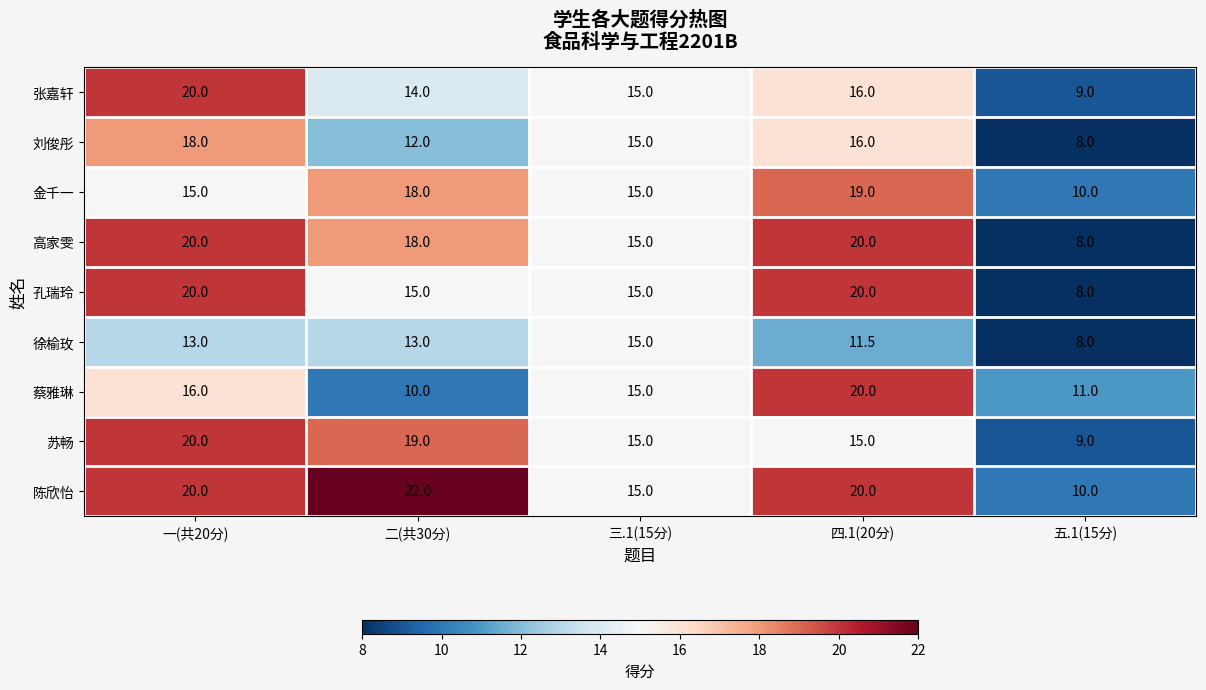

The value of 苏畅 at 三.1(15分) is 15.0. True or false?

True